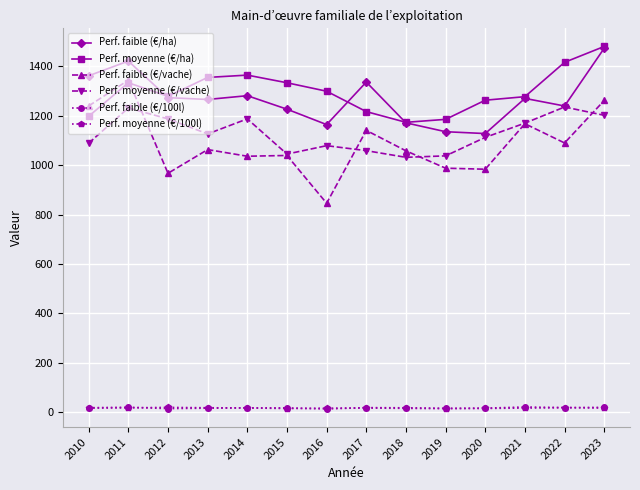

True or false: Perf. moyenne (€/ha) and Perf. moyenne (€/100l) cross at least once.

False